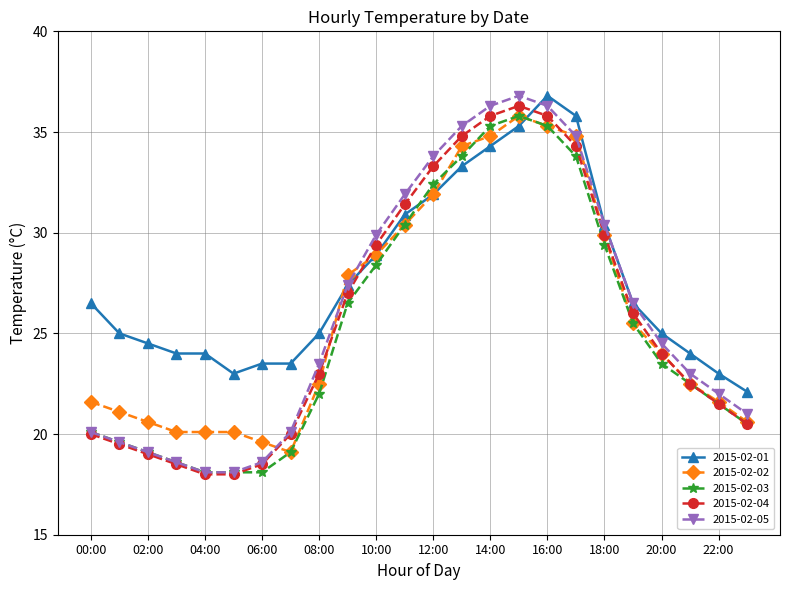

Which series has the largest total across all categories?

2015-02-01